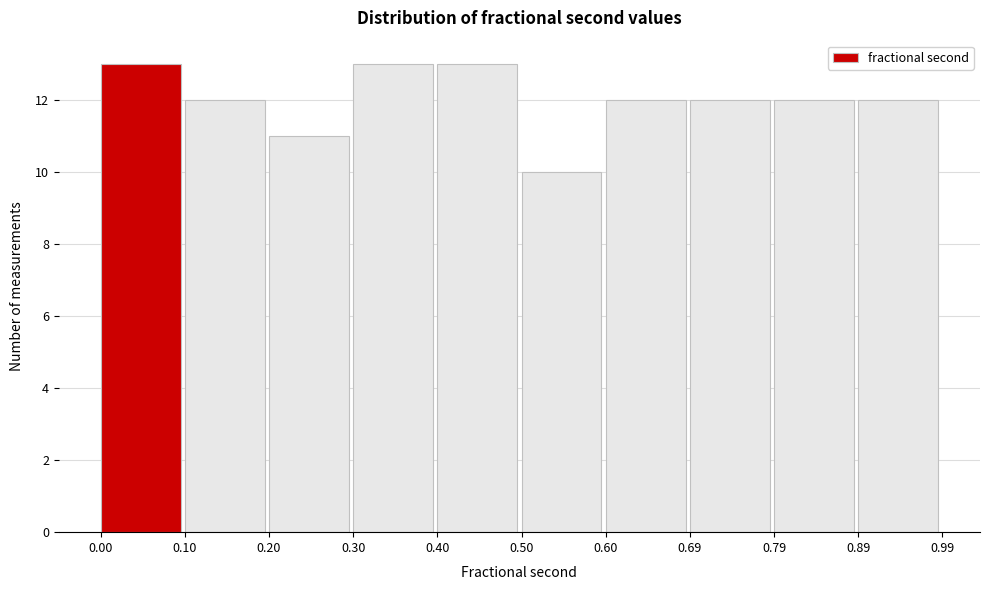

Reading left to right, list every bar in this chart as the range it spans on the x-axis followed by its height. The values are not printed on the chart, so give them approximately, as read against the axis.

0.00 to 0.10: 13
0.10 to 0.20: 12
0.20 to 0.30: 11
0.30 to 0.40: 13
0.40 to 0.50: 13
0.50 to 0.60: 10
0.60 to 0.69: 12
0.69 to 0.79: 12
0.79 to 0.89: 12
0.89 to 0.99: 12